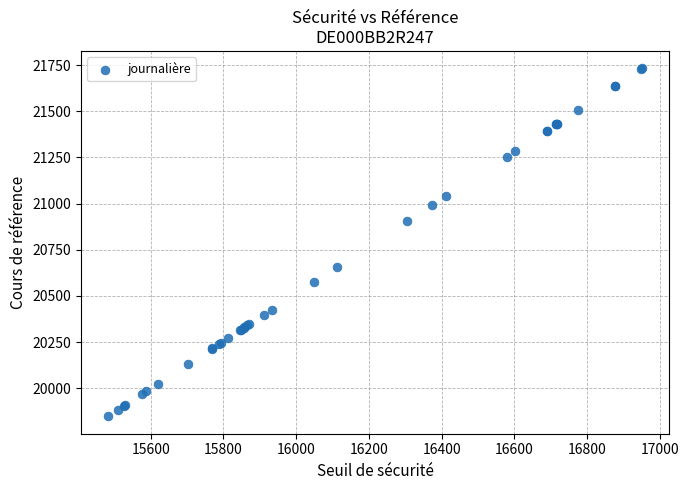

What Y value in the scatter plot is closest to 20790?

20903.4